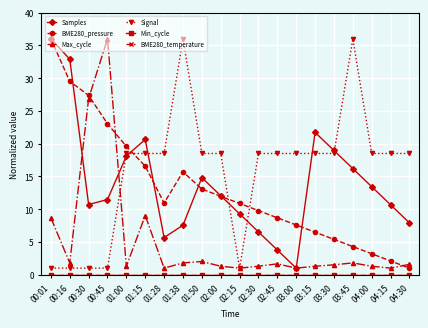

Rank the series at 03:30 from highest to lowest value.

Samples, Signal, BME280_pressure, Max_cycle, Min_cycle, BME280_temperature